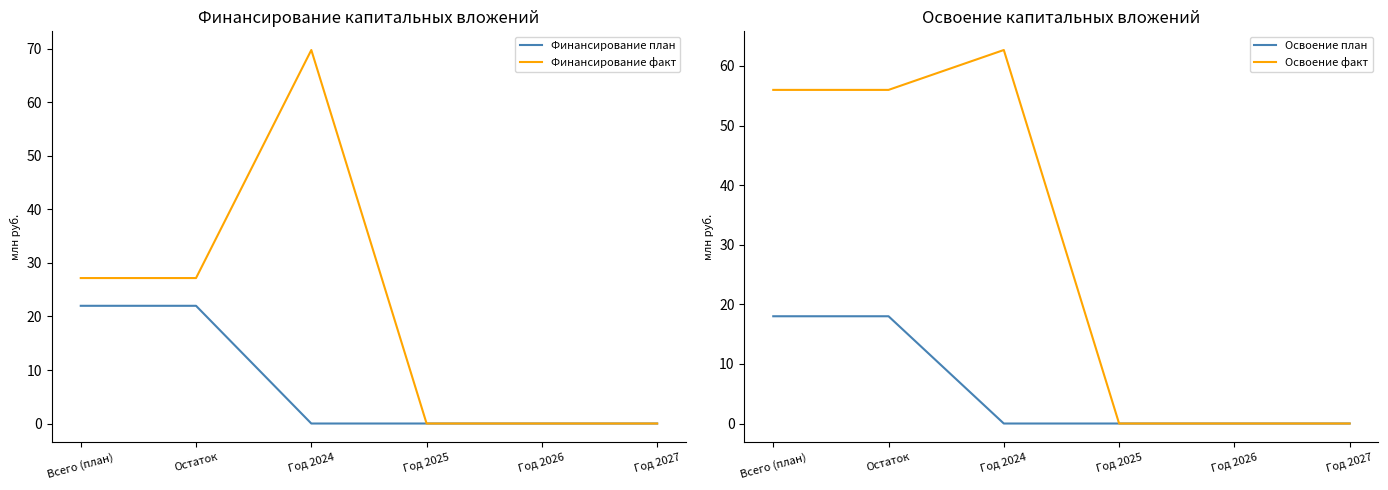

Reading left to right, transcribe all the data shown in this chart.

Финансирование план: Всего (план)=22.0	Остаток=22.0	Год 2024=0.0	Год 2025=0.0	Год 2026=0.0	Год 2027=0.0
Финансирование факт: Всего (план)=27.2	Остаток=27.2	Год 2024=69.8	Год 2025=0.0	Год 2026=0.0	Год 2027=0.0
Освоение план: Всего (план)=18.0	Остаток=18.0	Год 2024=0.0	Год 2025=0.0	Год 2026=0.0	Год 2027=0.0
Освоение факт: Всего (план)=56.0	Остаток=56.0	Год 2024=62.7	Год 2025=0.0	Год 2026=0.0	Год 2027=0.0